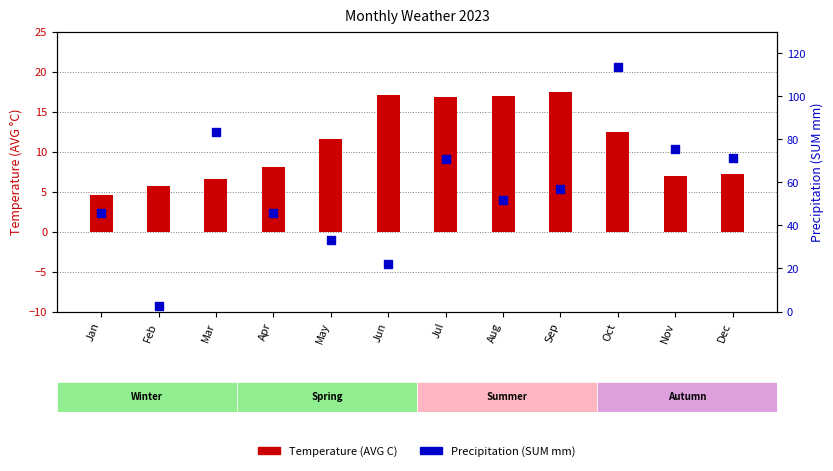

Which series has the largest Y range (max minus min)?

Precipitation (SUM mm)